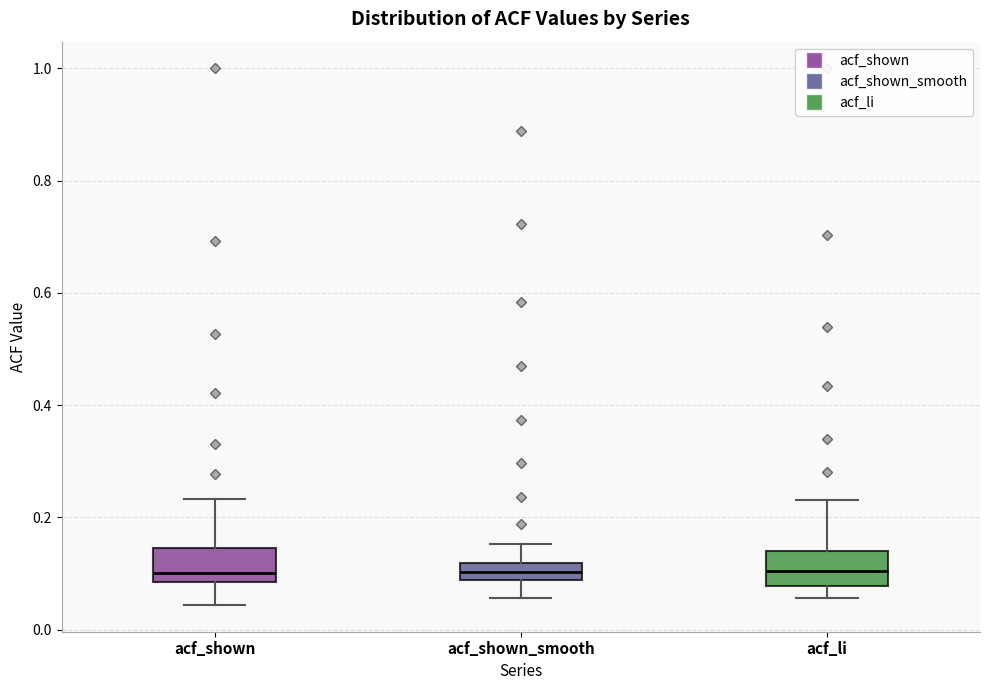

Reading left to right, read every box against the y-axis: the position of its median line, the range the box covers, and the ends of its whiskers. The values are not printed on the chart, so give them approximately, as read against the axis.

acf_shown: median 0.10, box 0.08 to 0.14, whiskers 0.04 to 0.24
acf_shown_smooth: median 0.10, box 0.08 to 0.12, whiskers 0.06 to 0.16
acf_li: median 0.10, box 0.08 to 0.14, whiskers 0.06 to 0.24